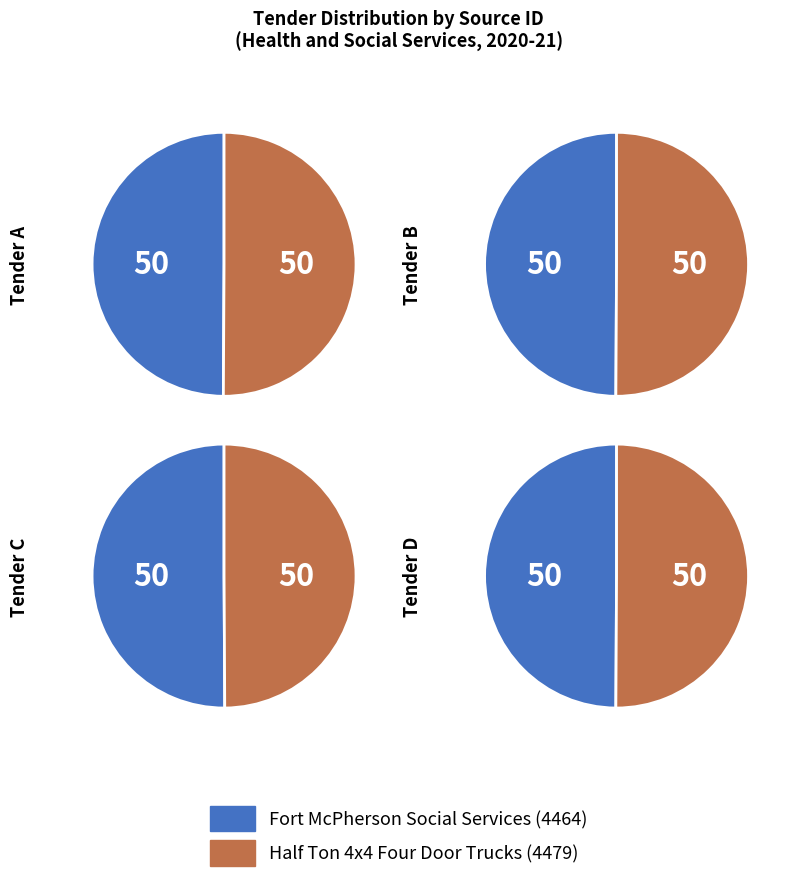

The Half Ton 4x4 Four Door Trucks slice represents 44% of the pie. True or false?

False